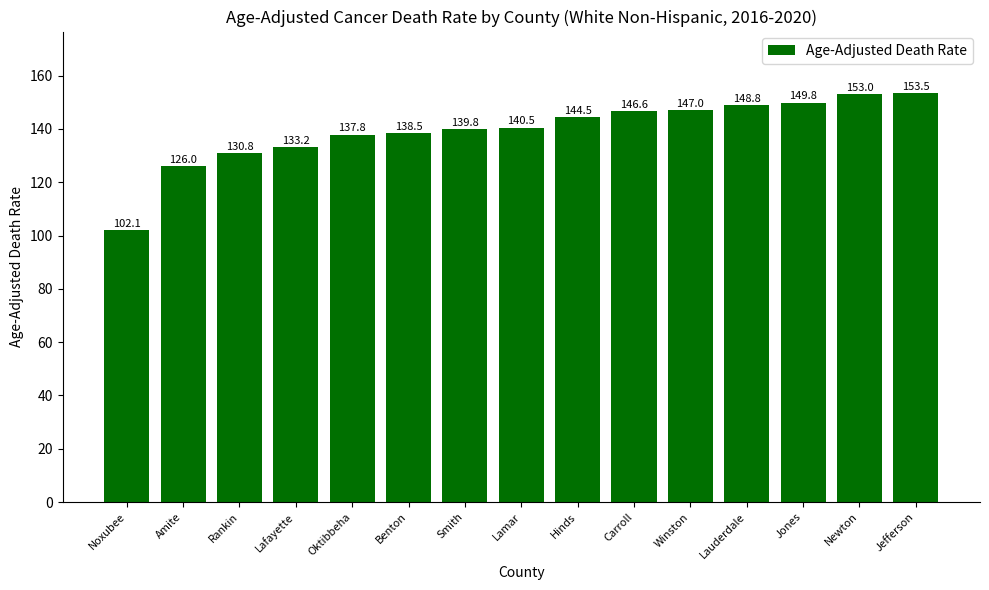

What is the label of the 12th bar from the right?

Lafayette